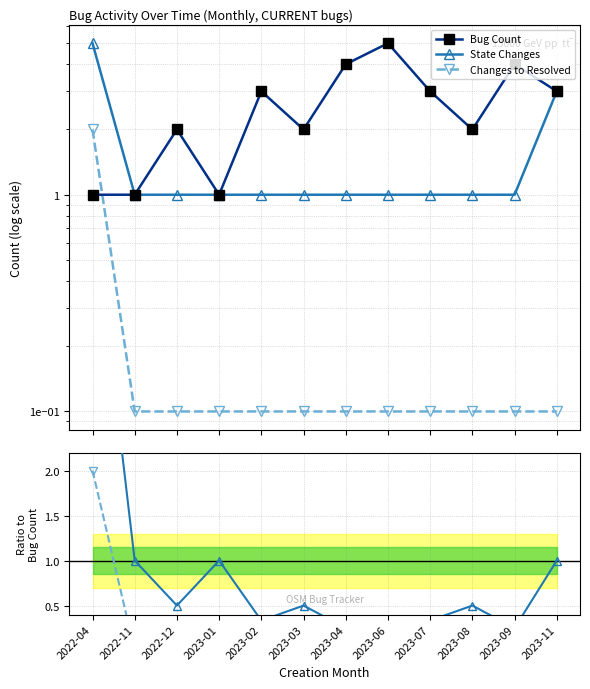

True or false: State Changes has a value of 1.6 at 2023-08.

False